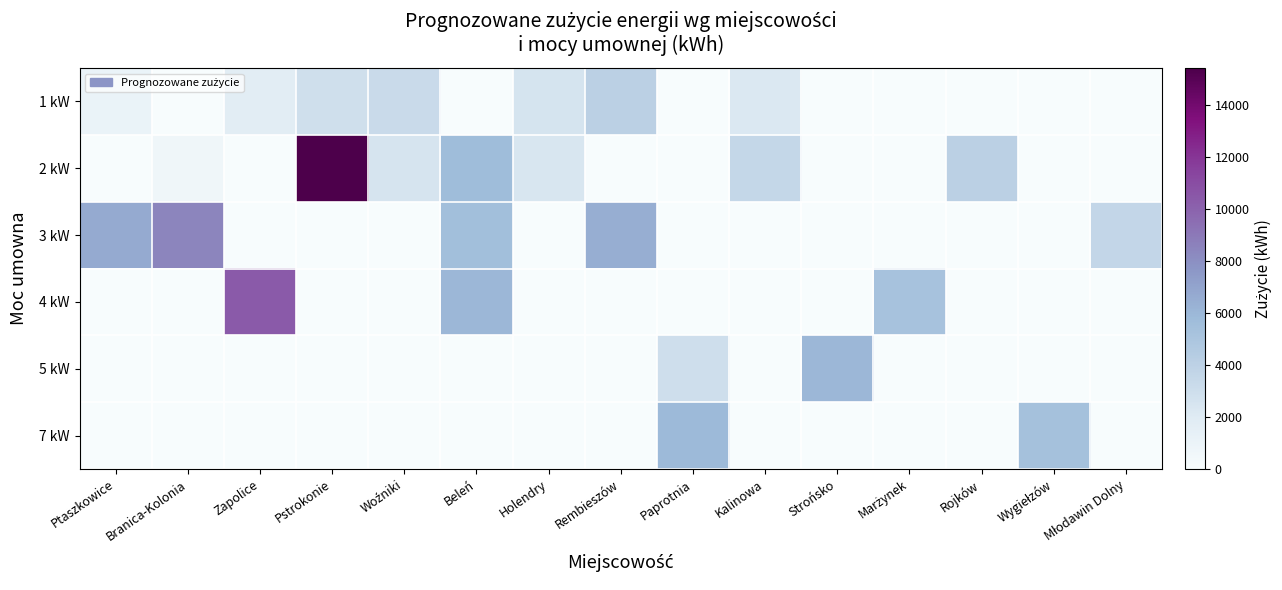

Which series has the largest total across all categories?

2 kW